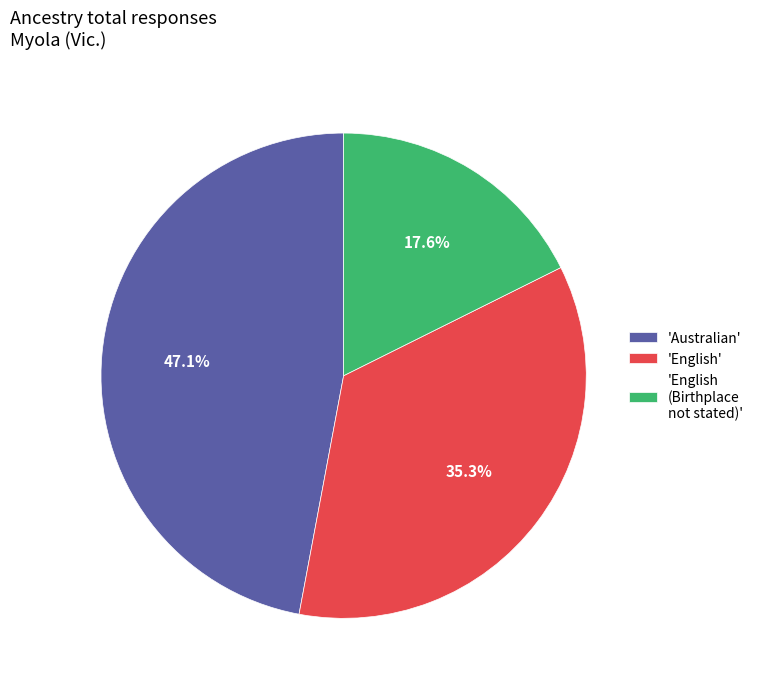

Rank the categories by value from highest to lowest.

'Australian', 'English', 'English (Birthplace not stated)'